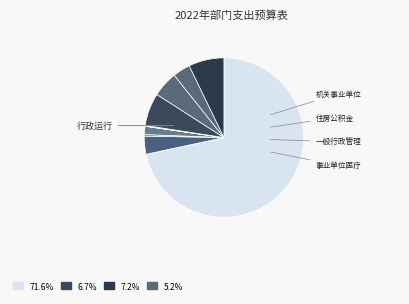

How many slices are in this pie chart?

12